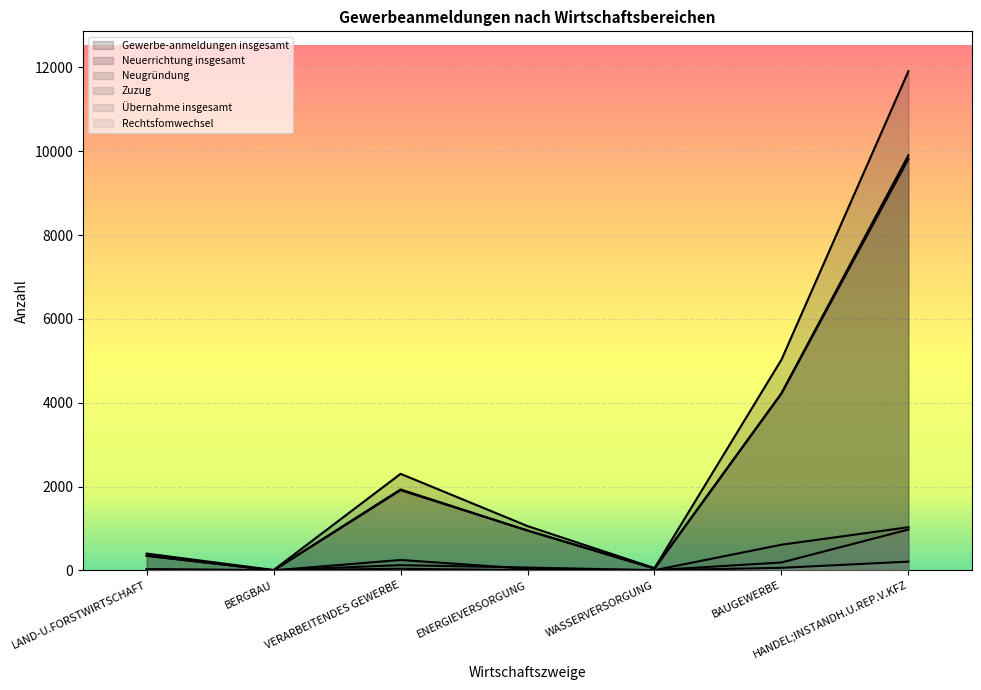

Reading left to right, what are all the values shown in this chart?

Gewerbe-anmeldungen insgesamt: LAND-U.FORSTWIRTSCHAFT=400	BERGBAU=9	VERARBEITENDES GEWERBE=2303	ENERGIEVERSORGUNG=1057	WASSERVERSORGUNG=54	BAUGEWERBE=5026	HANDEL;INSTANDH.U.REP.V.KFZ=11907
Neuerrichtung insgesamt: LAND-U.FORSTWIRTSCHAFT=349	BERGBAU=2	VERARBEITENDES GEWERBE=1931	ENERGIEVERSORGUNG=950	WASSERVERSORGUNG=45	BAUGEWERBE=4226	HANDEL;INSTANDH.U.REP.V.KFZ=9904
Neugründung: LAND-U.FORSTWIRTSCHAFT=348	BERGBAU=1	VERARBEITENDES GEWERBE=1913	ENERGIEVERSORGUNG=950	WASSERVERSORGUNG=43	BAUGEWERBE=4217	HANDEL;INSTANDH.U.REP.V.KFZ=9814
Zuzug: LAND-U.FORSTWIRTSCHAFT=23	BERGBAU=1	VERARBEITENDES GEWERBE=248	ENERGIEVERSORGUNG=39	WASSERVERSORGUNG=5	BAUGEWERBE=612	HANDEL;INSTANDH.U.REP.V.KFZ=1029
Übernahme insgesamt: LAND-U.FORSTWIRTSCHAFT=28	BERGBAU=6	VERARBEITENDES GEWERBE=124	ENERGIEVERSORGUNG=68	WASSERVERSORGUNG=4	BAUGEWERBE=188	HANDEL;INSTANDH.U.REP.V.KFZ=974
Rechtsfomwechsel: LAND-U.FORSTWIRTSCHAFT=6	BERGBAU=4	VERARBEITENDES GEWERBE=38	ENERGIEVERSORGUNG=4	WASSERVERSORGUNG=2	BAUGEWERBE=61	HANDEL;INSTANDH.U.REP.V.KFZ=208